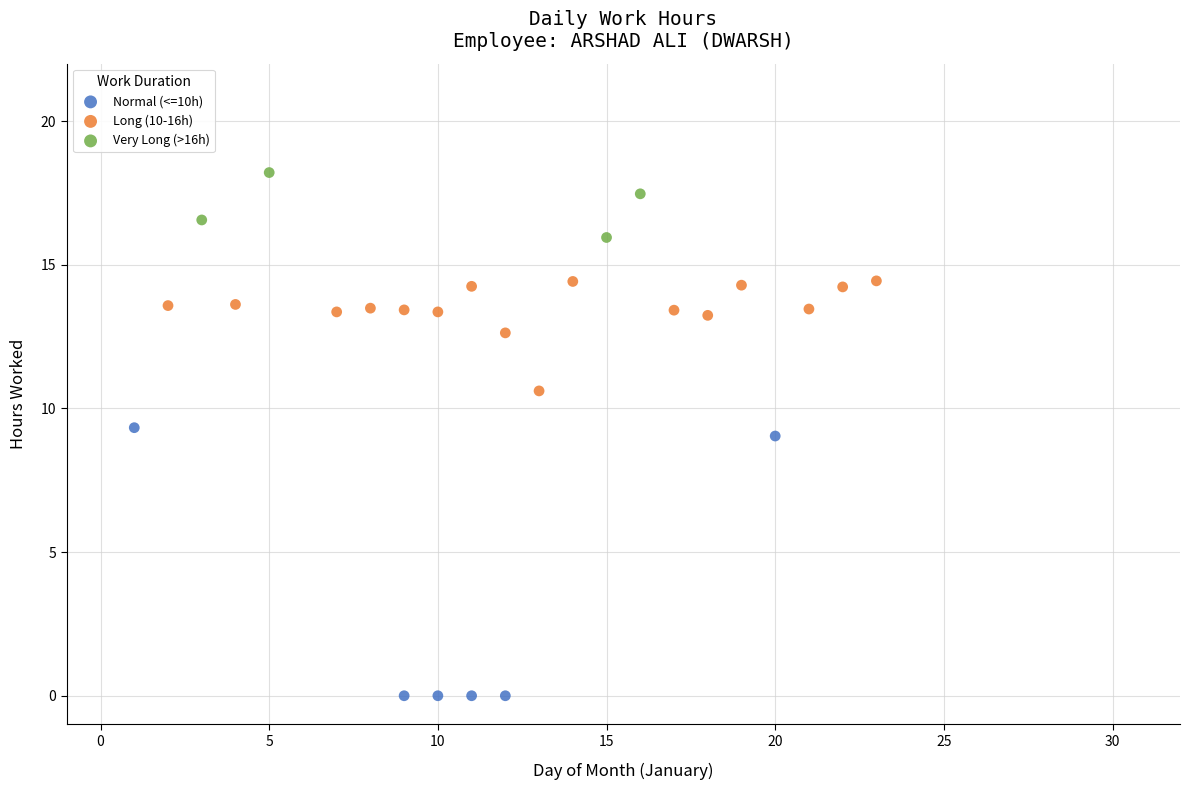

Which series has the largest Y range (max minus min)?

Normal (<=10h)